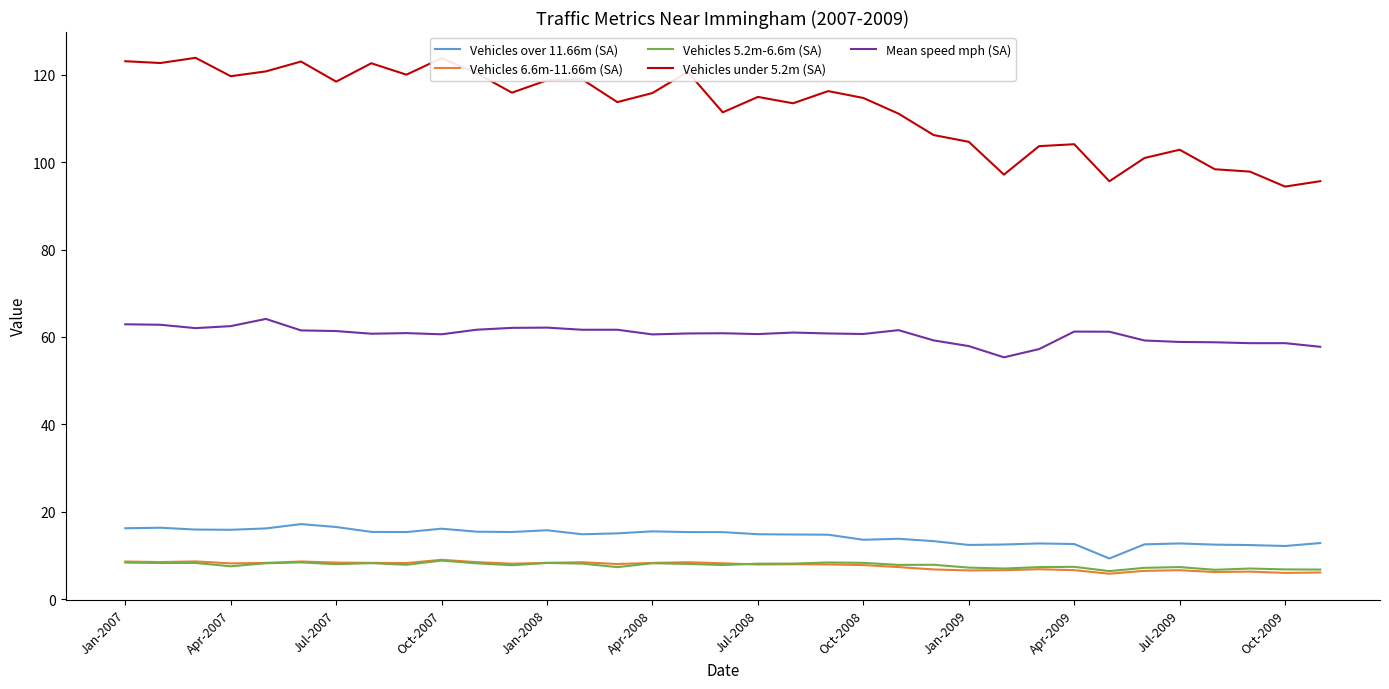

How many lines are shown in the chart?

5